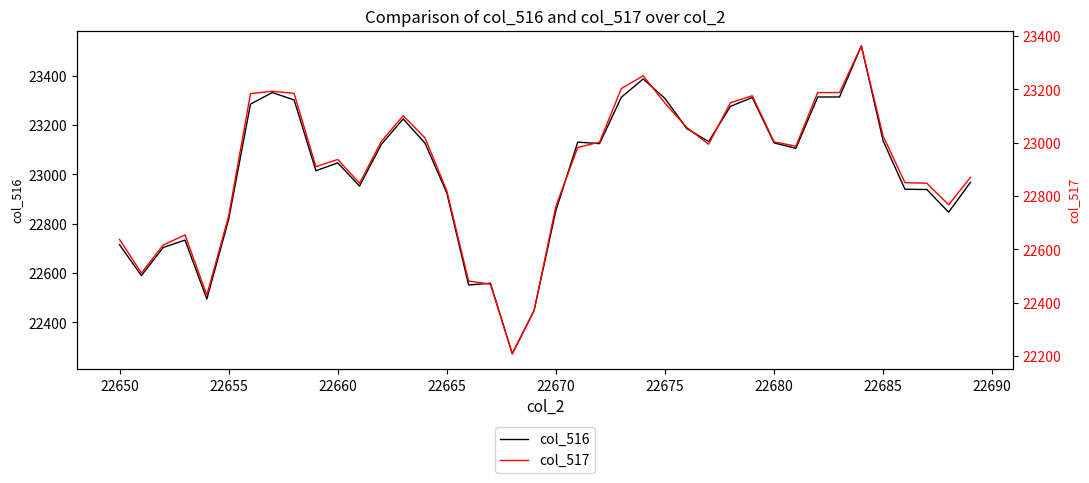

What is the highest value of the col_516 series?

23521